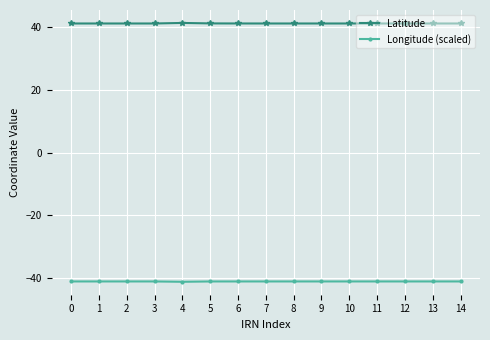

Is it true that Latitude equals 41.2 at 3?

True